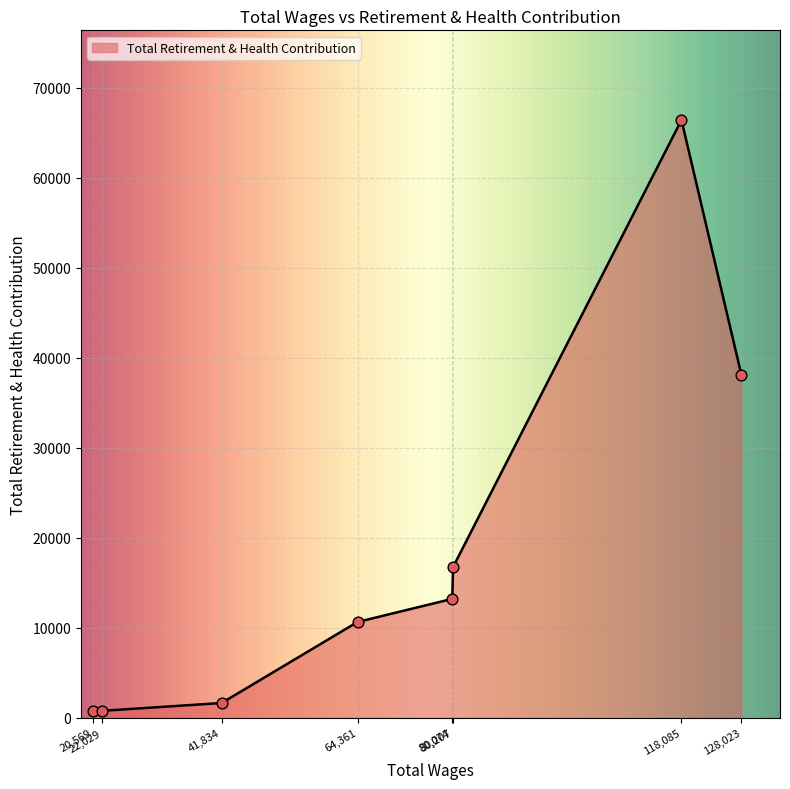

What is the sum of all values?

148464